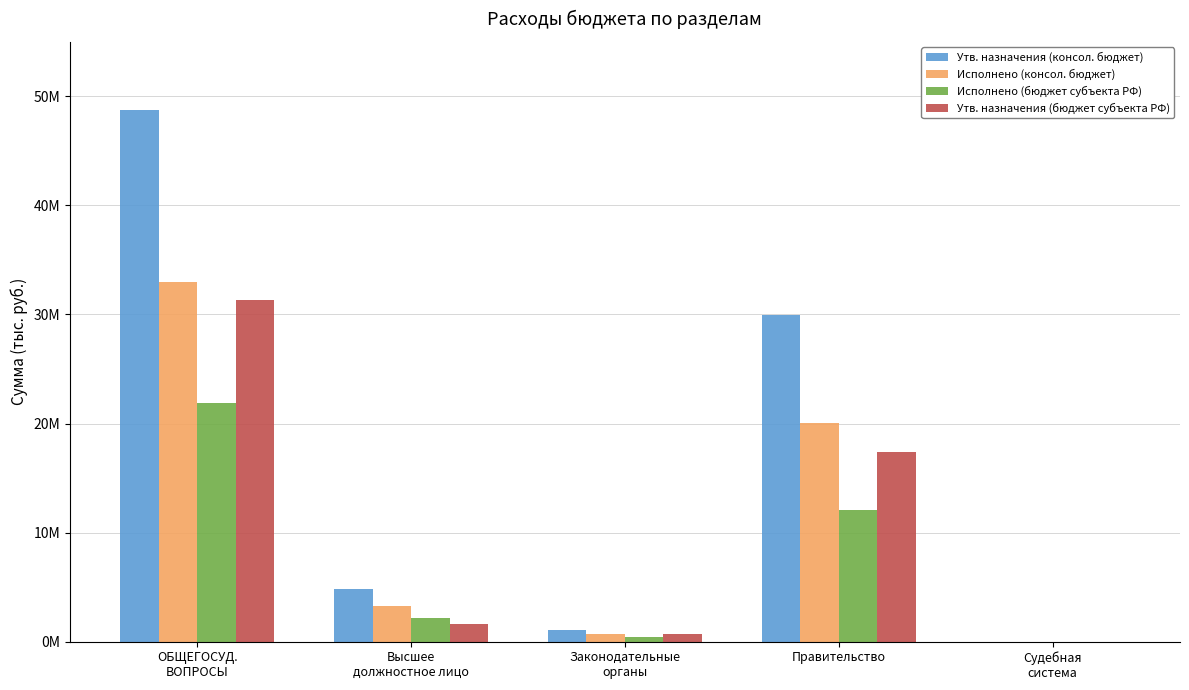

Which category has the highest value in the Утв. назначения (консол. бюджет) series?

ОБЩЕГОСУД.
ВОПРОСЫ